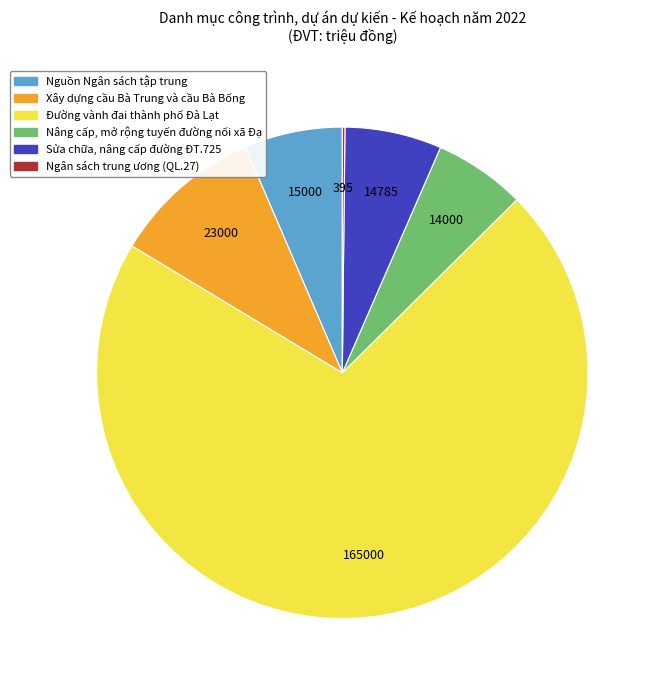

Which slice represents more than half of the pie?

Đường vành đai thành phố Đà Lạt